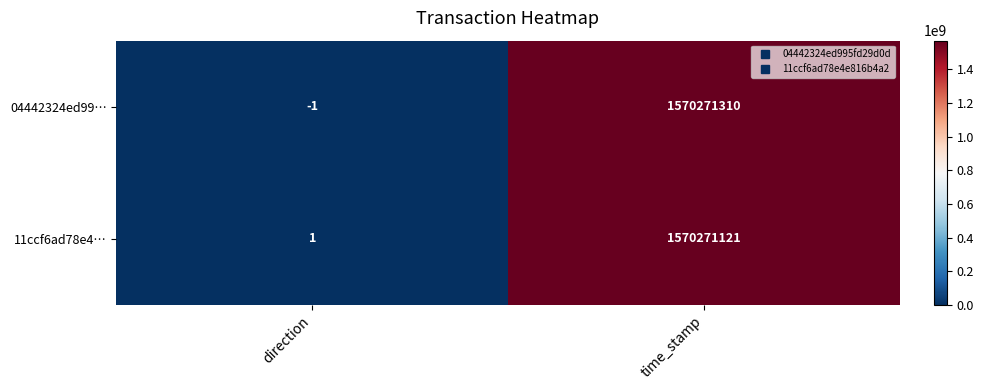

The 04442324ed99… series shows 2042660216 at time_stamp. True or false?

False